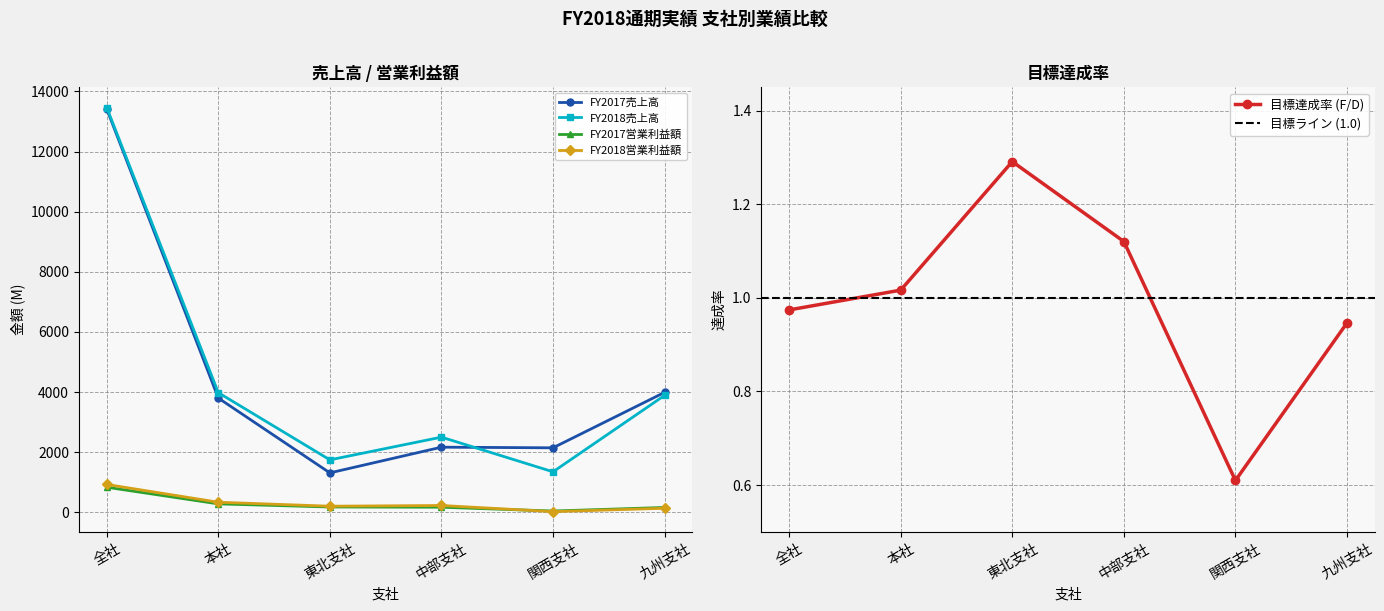

True or false: FY2017売上高 and 目標達成率 intersect in this chart.

False